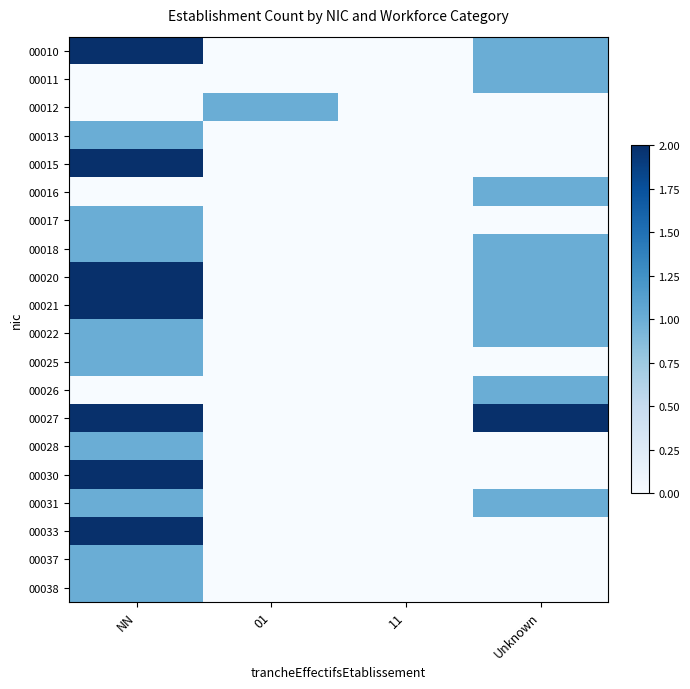

Which series has the largest total across all categories?

00027